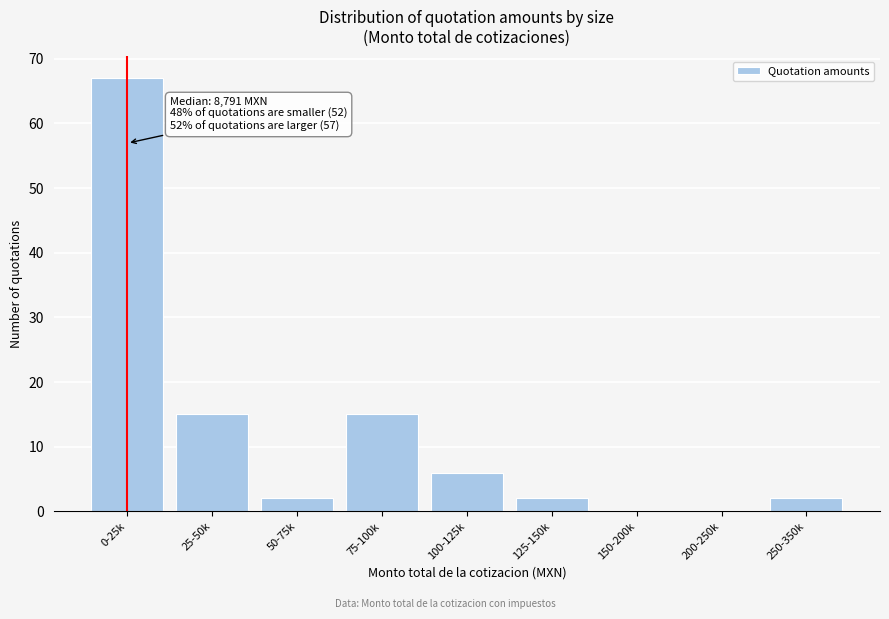

Reading left to right, extract all data points from this chart.

0-25k=67	25-50k=15	50-75k=2	75-100k=15	100-125k=6	125-150k=2	150-200k=0	200-250k=0	250-350k=2